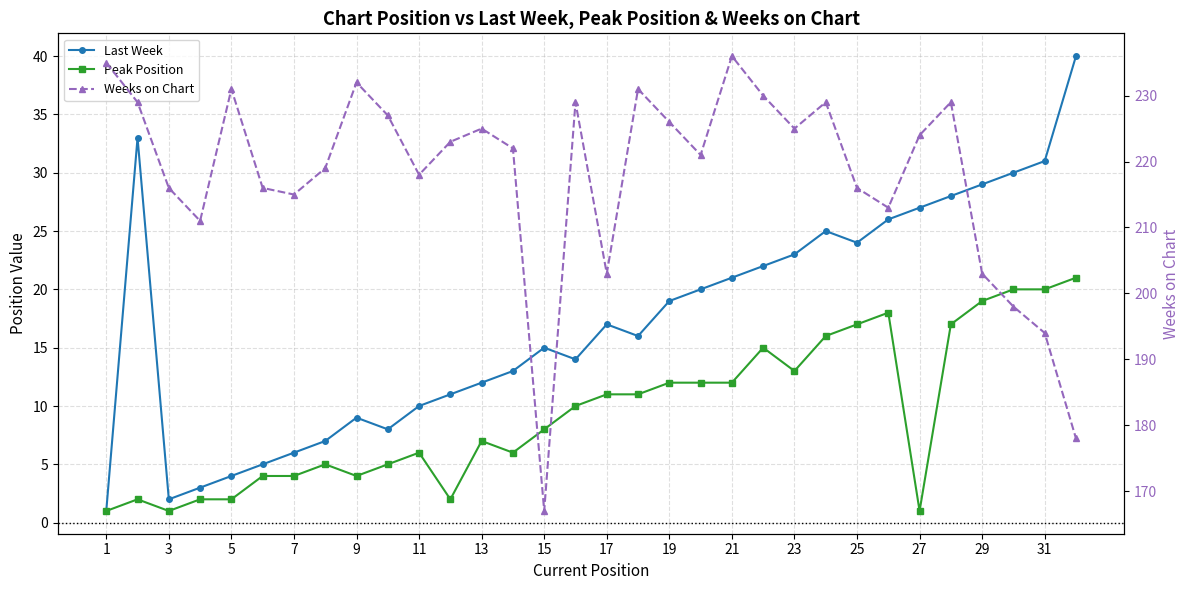

Which series changed the most between 15 and 31?

Weeks on Chart